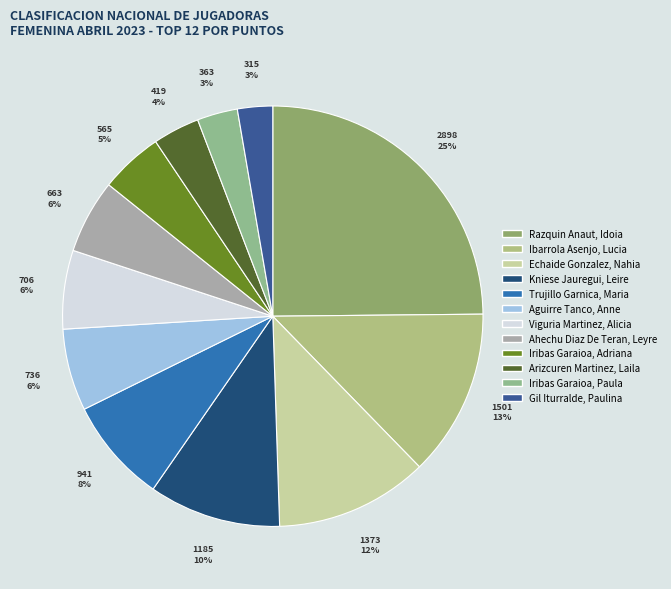

Is there any slice that represents more than half of the pie?

No